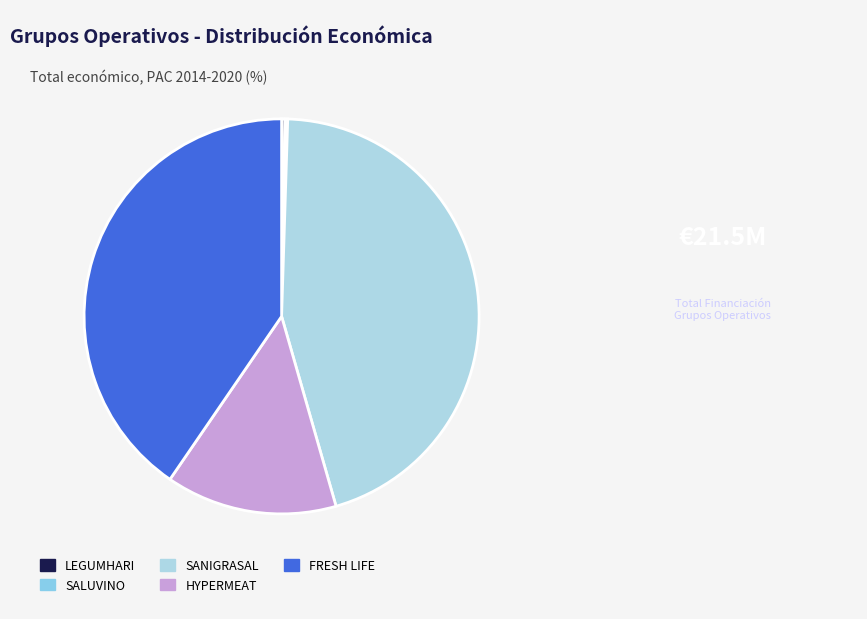

What portion of the pie excludes SALUVINO?

99.8%